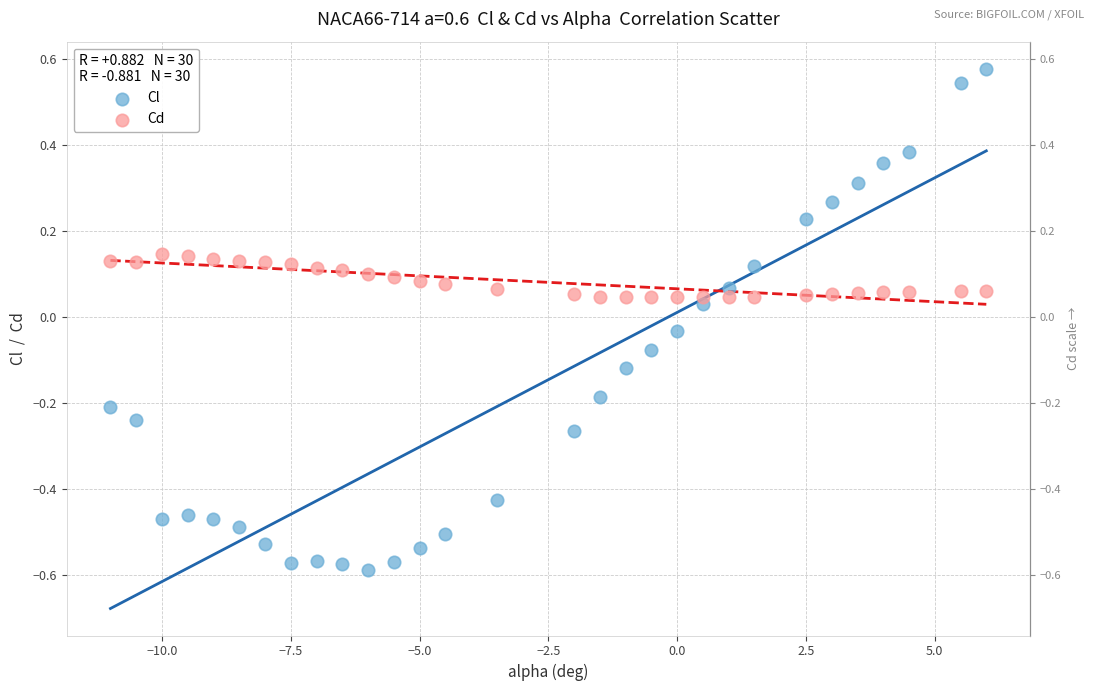

What are all the series names shown in the legend?

Cl, Cd